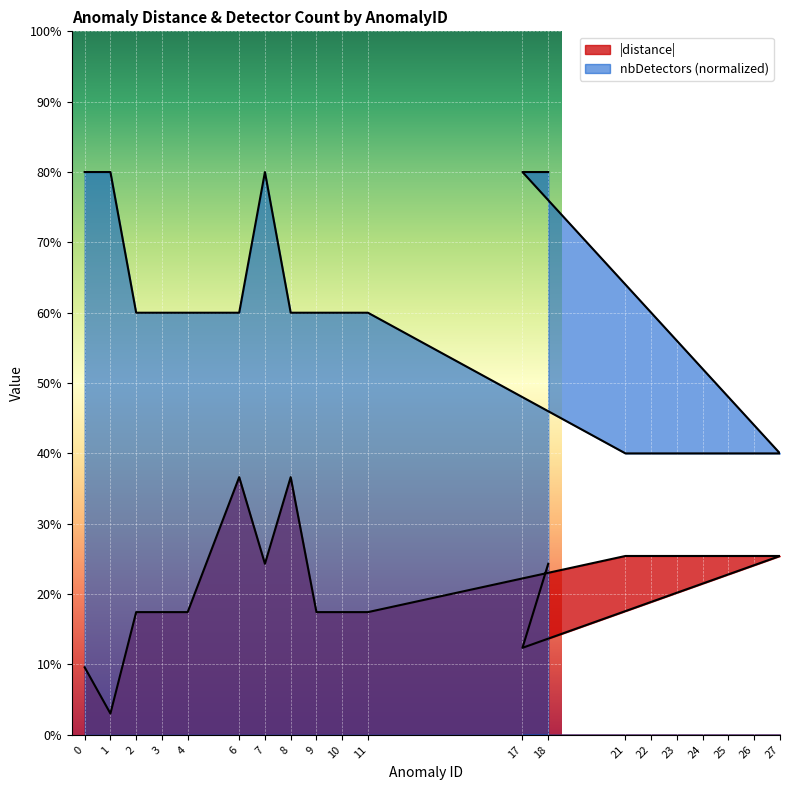

Which has a higher value, 11 or 8?

8